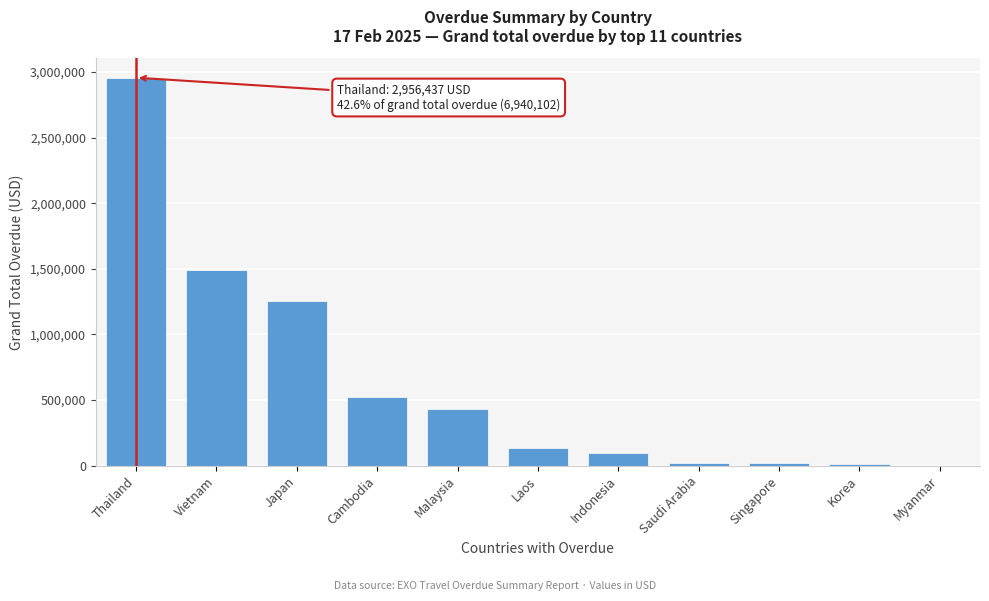

Between Vietnam and Cambodia, which is larger?

Vietnam